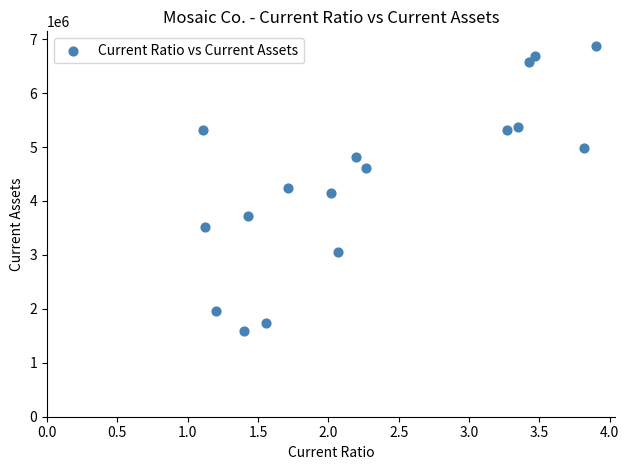

What is the range of Y values (max minus min)?

5300100